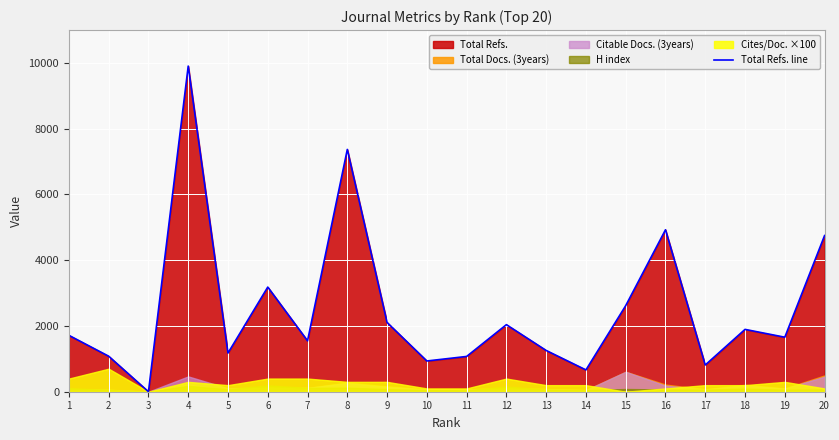

What is the sum of all values?

50712